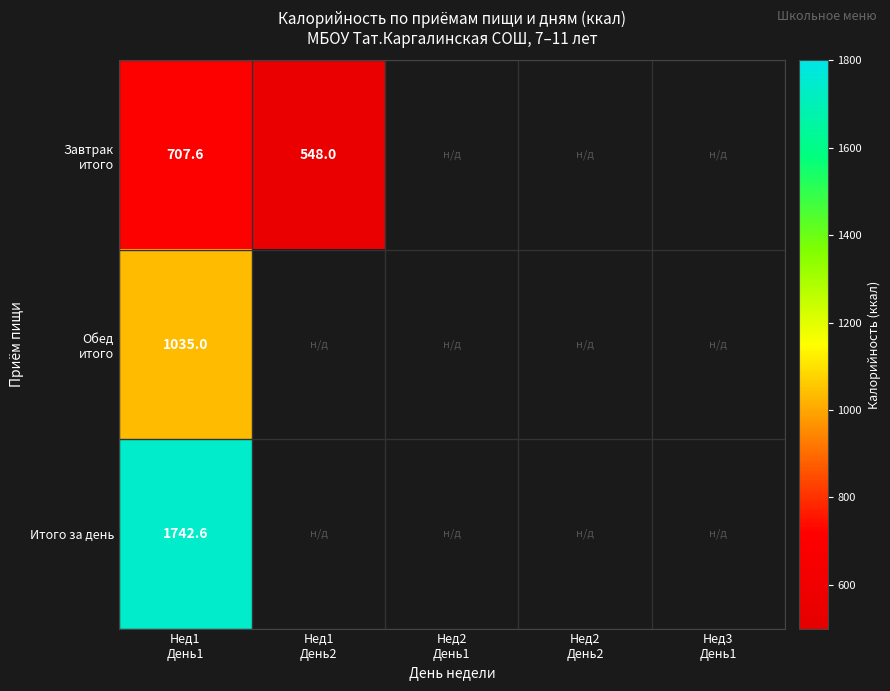

At which category is the sum across all series the highest?

Нед1
День1